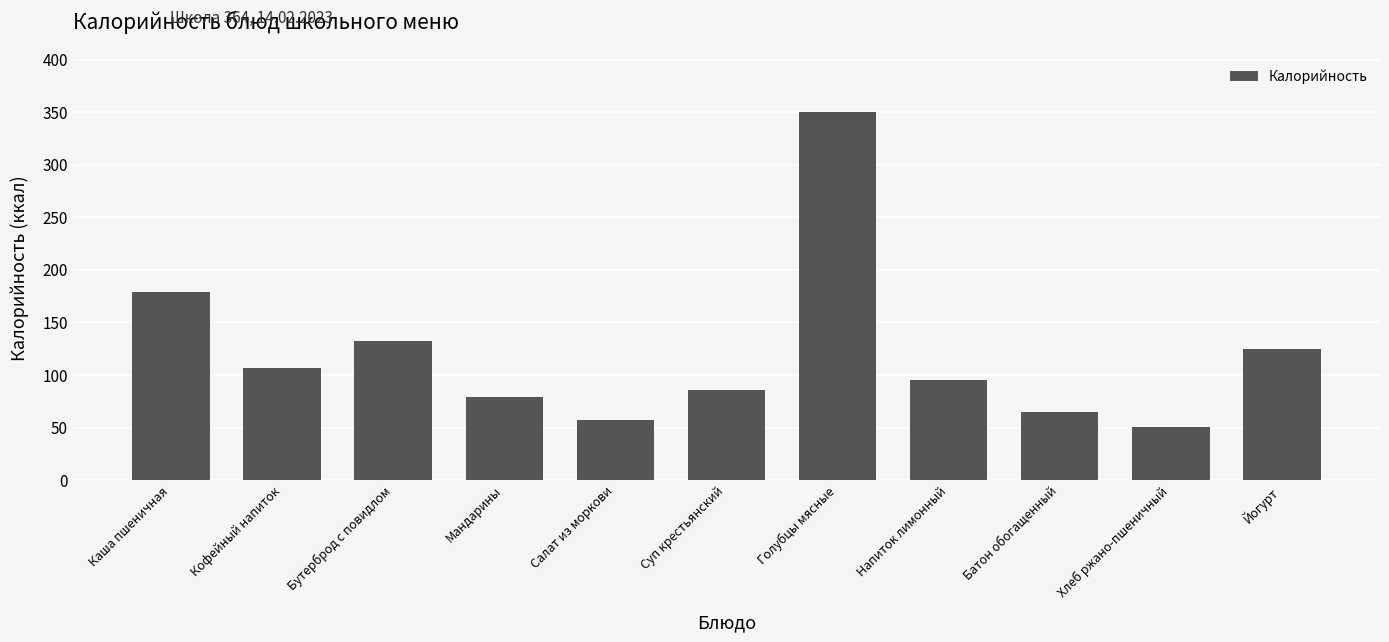

What is the sum of the values at Кофейный напиток and Салат из моркови?

164.0